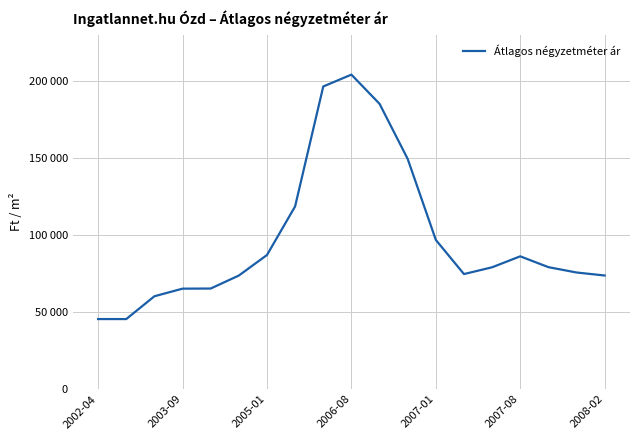

Does the chart have visible grid lines?

Yes